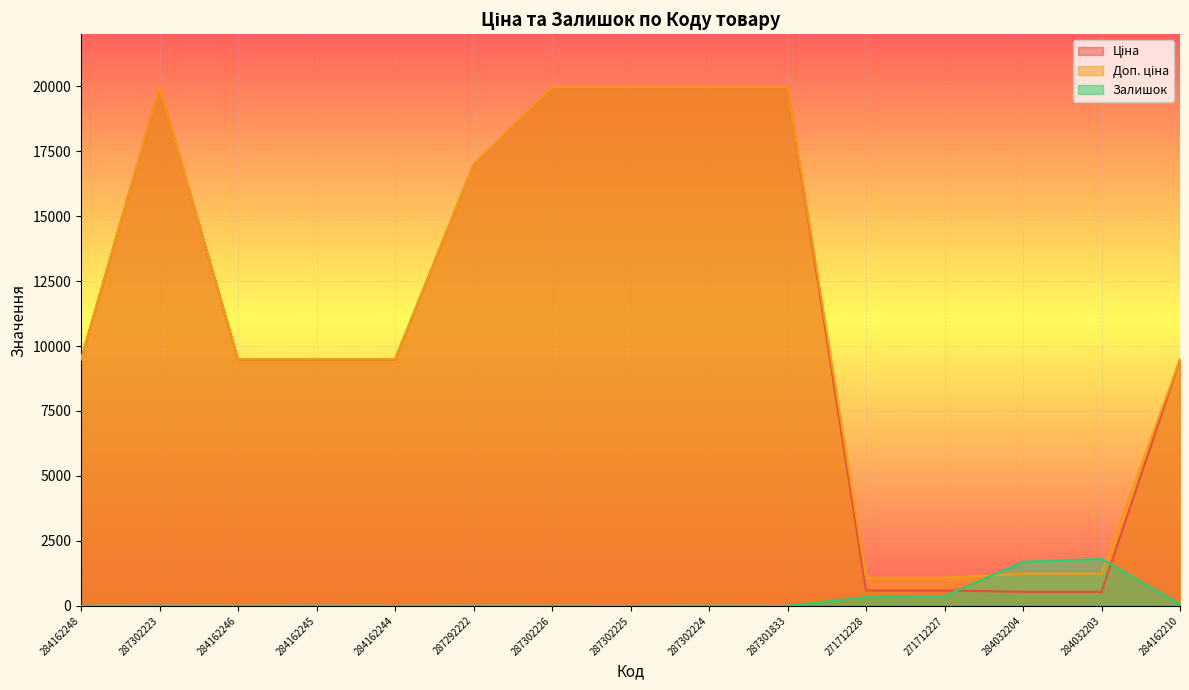

Reading right to left, list all the values displayed in this chart.

Ціна: 9480.1	539.0	539.0	589.9	589.9	19964.2	19964.2	19964.2	19964.2	16976.3	9480.1	9480.1	9480.1	19964.2	9480.1
Доп. ціна: 9480.1	1235.4	1235.4	1081.7	1081.7	19964.2	19964.2	19964.2	19964.2	16976.3	9480.1	9480.1	9480.1	19964.2	9480.1
Залишок: 57.0	1802.0	1697.0	374.0	334.0	0.0	3.0	0.0	1.0	5.0	0.0	8.0	0.0	7.0	0.0